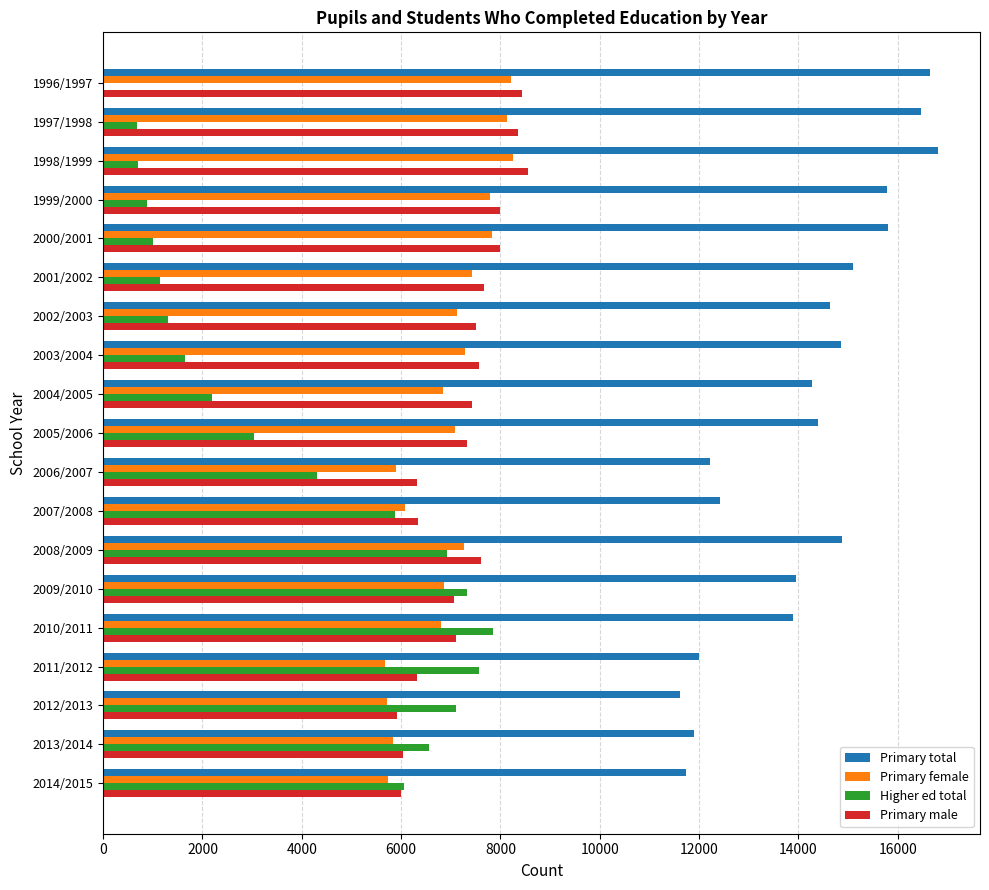

What is the highest value of the Primary total series?

16818